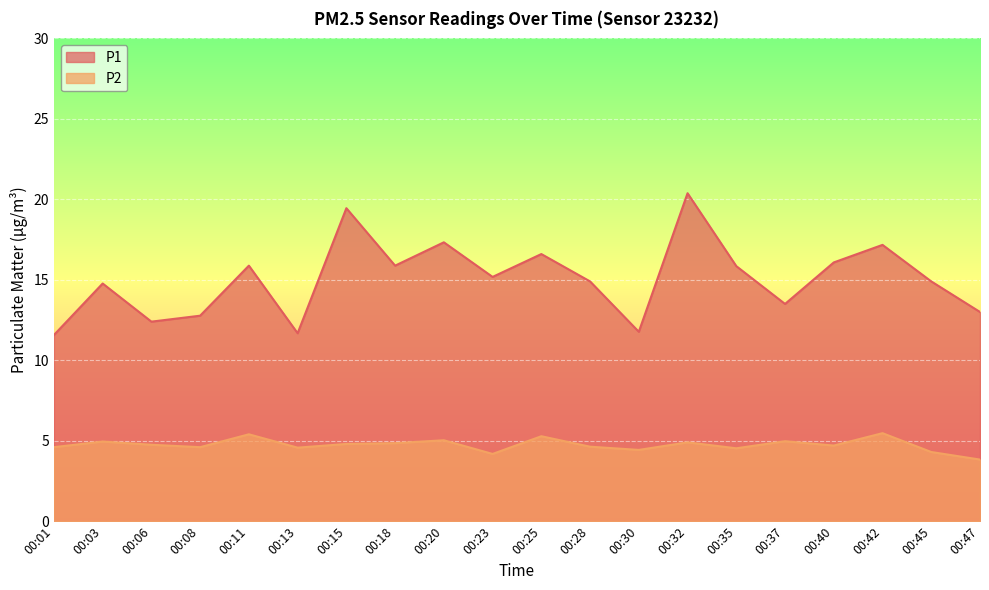

True or false: P2 has a value of 8.7 at 00:37.

False